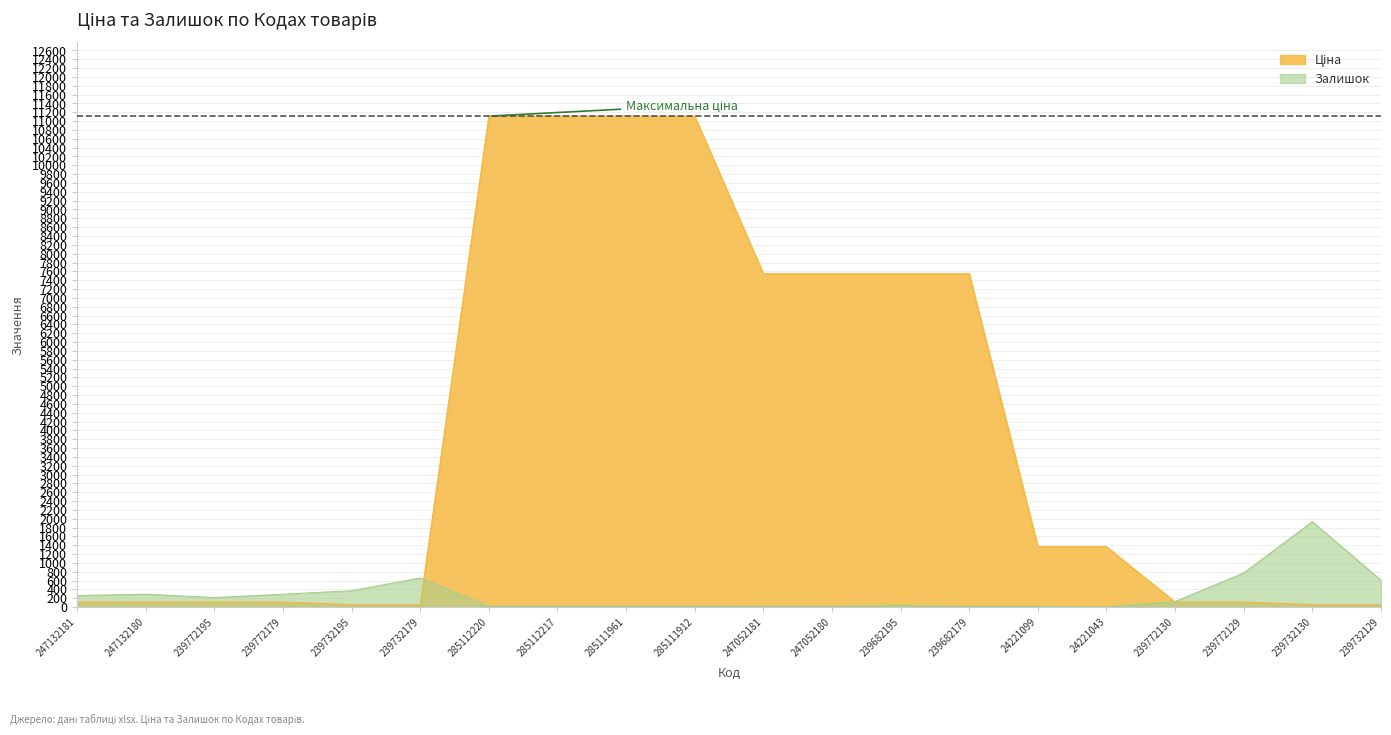

After their last crossing, which series has the higher values: Залишок or Ціна?

Залишок